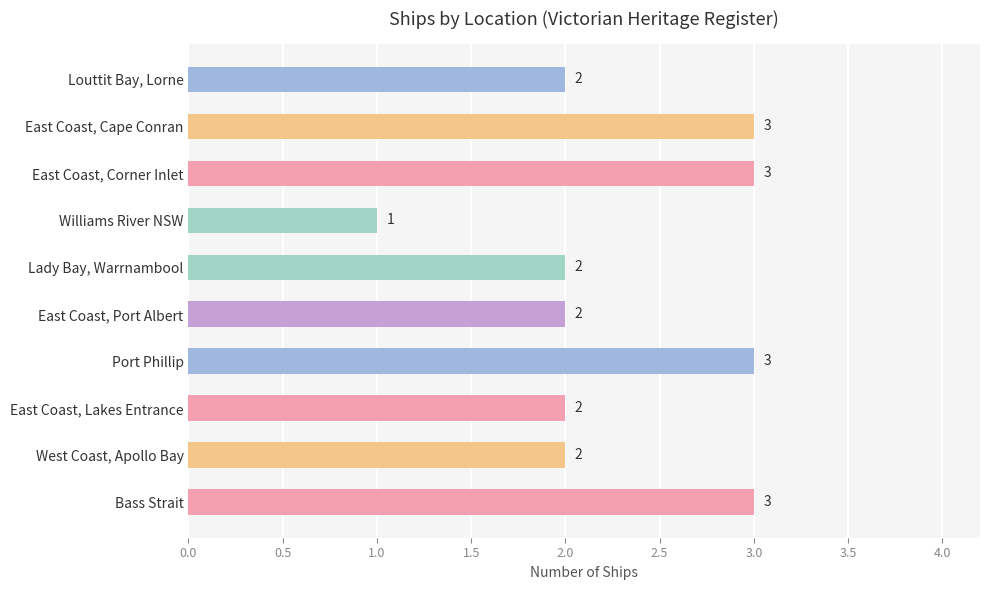

Reading top to bottom, what are all the values shown in this chart?

2	3	3	1	2	2	3	2	2	3